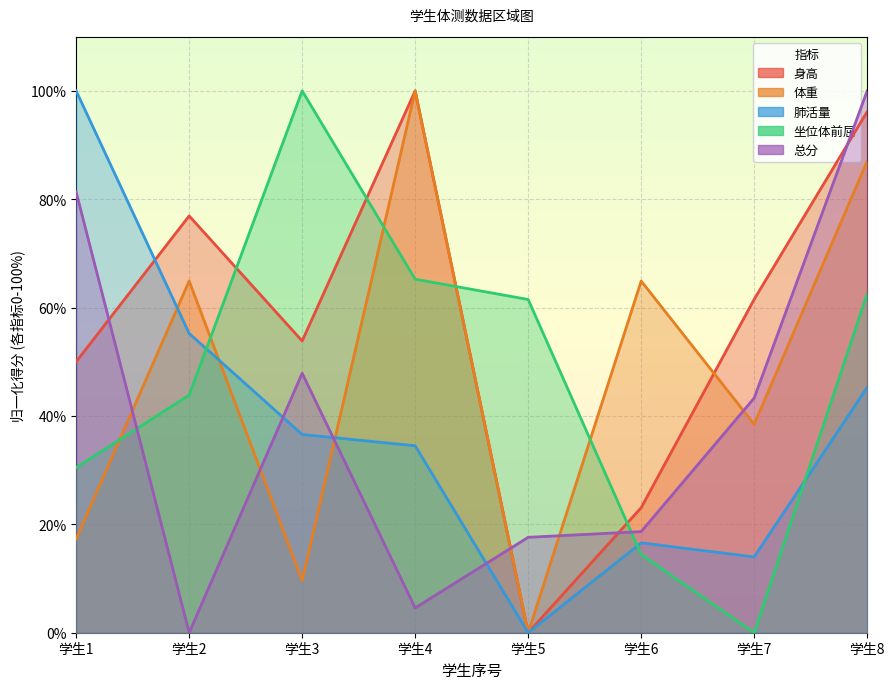

Count the number of data series in this chart.

5